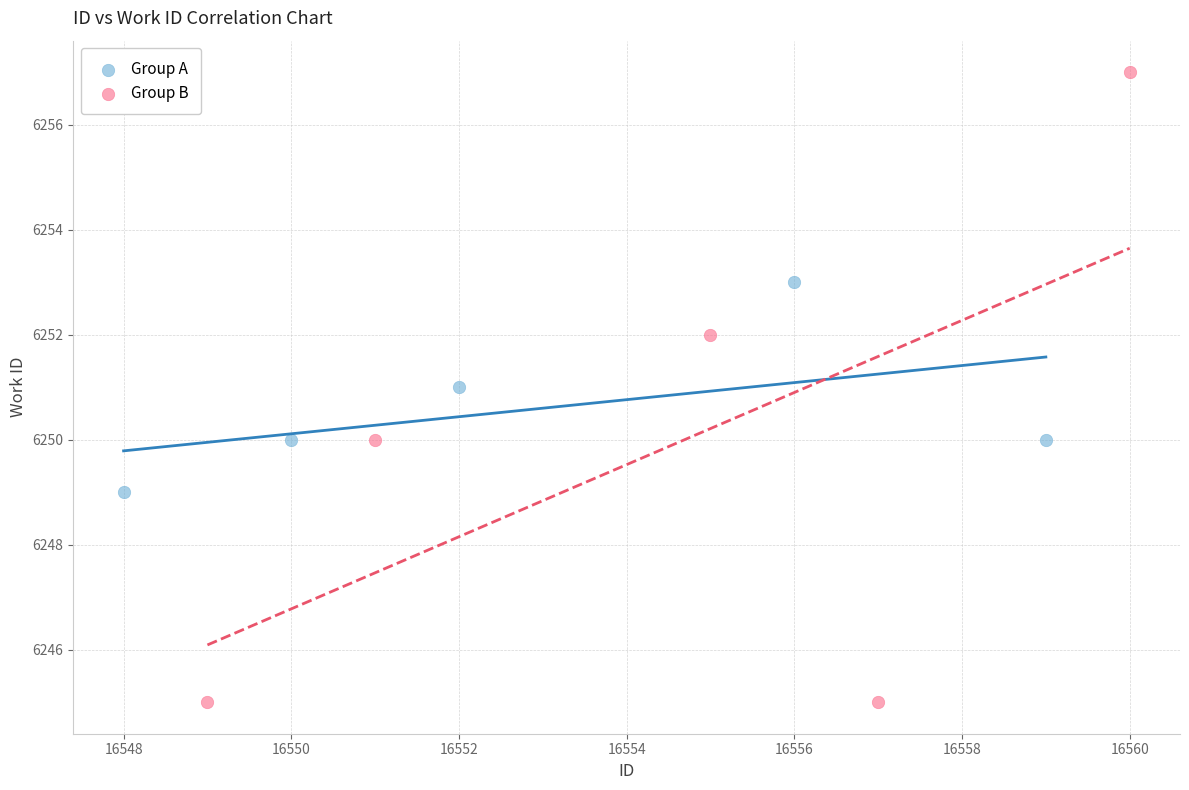

What are all the series names shown in the legend?

Group A, Group B